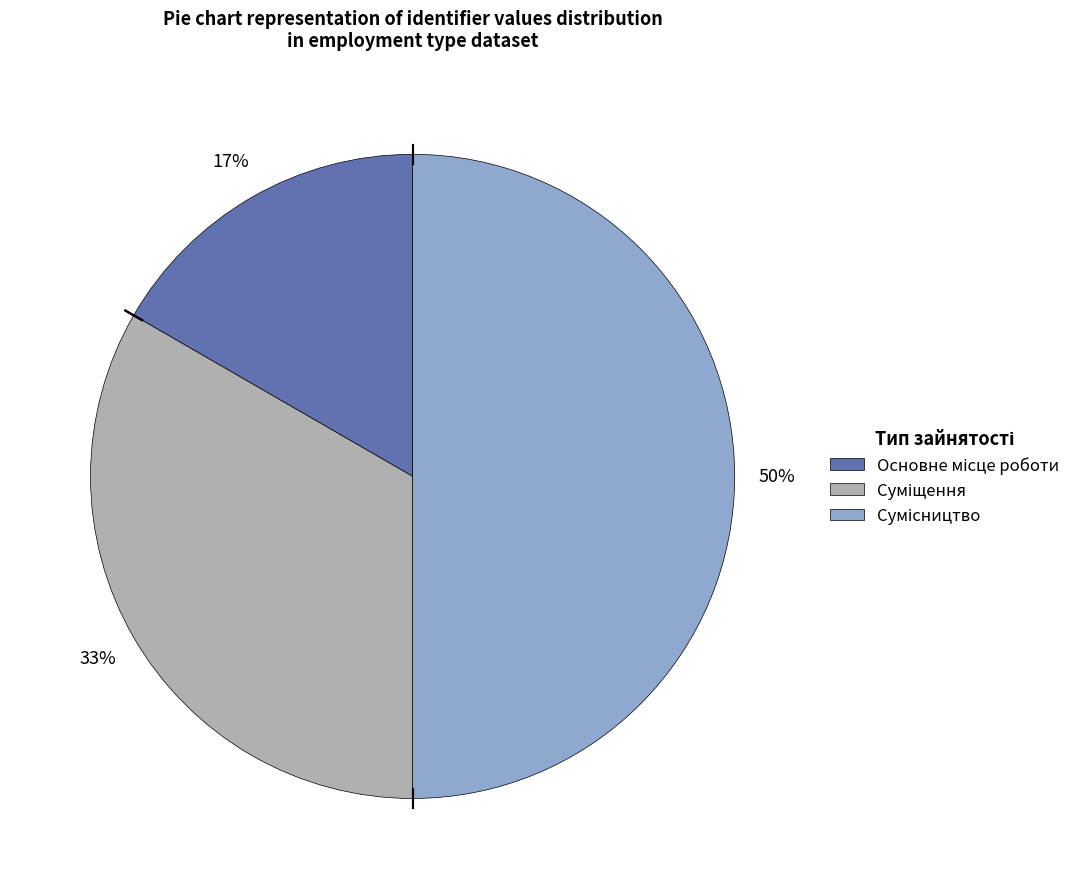

To the nearest percent, what is the difference between the largest and smallest slice percentages?

33%